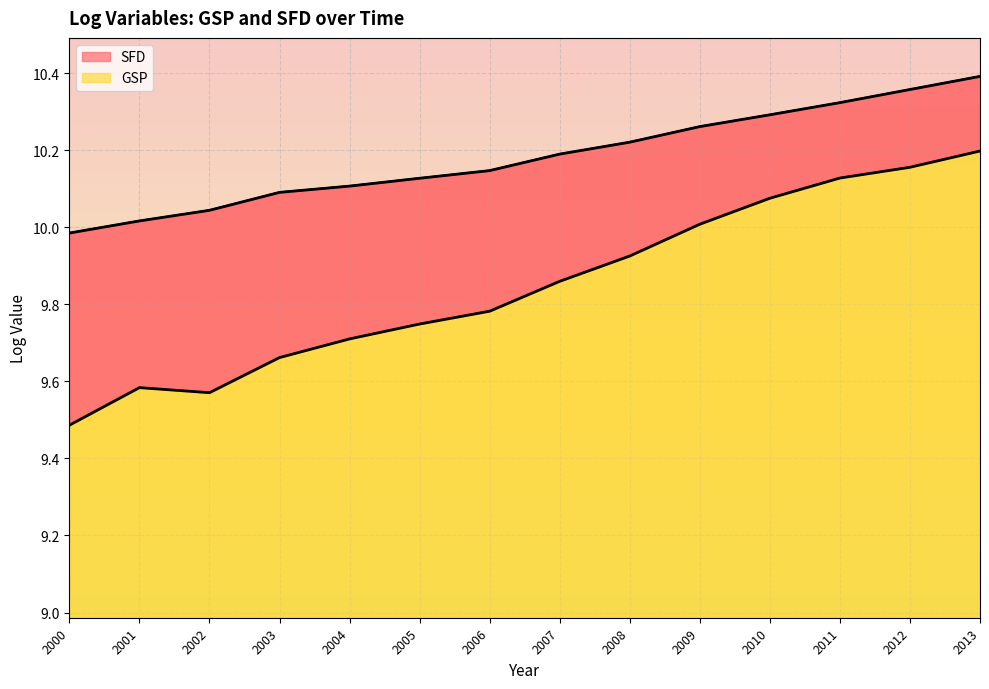

Between 2007 and 2009, which is larger?

2009